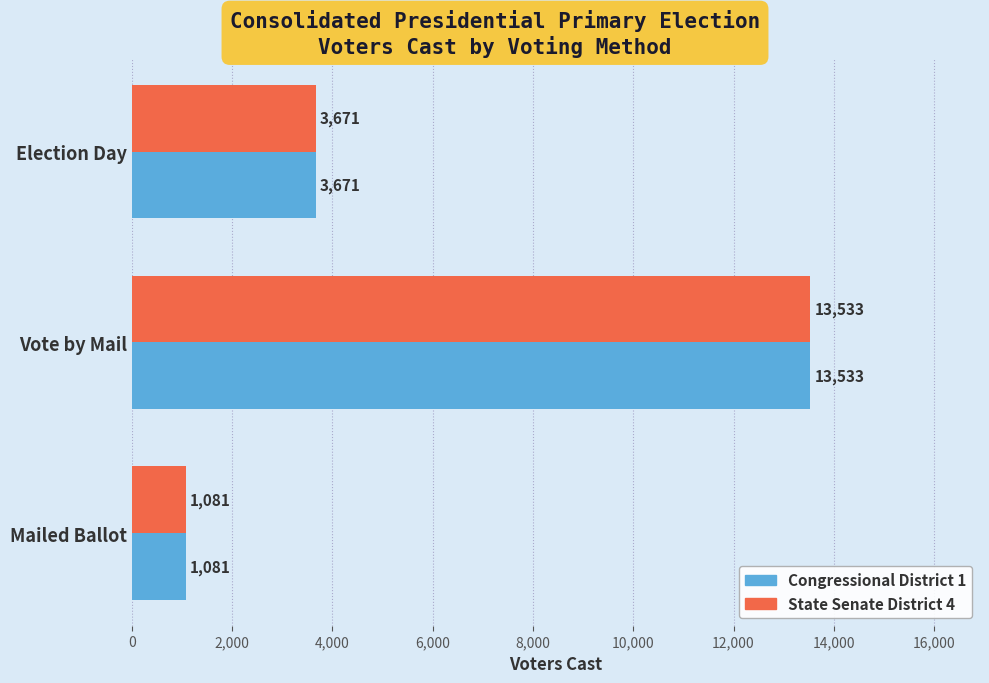

What is the difference between the Congressional District 1 values at Vote by Mail and Mailed Ballot?

12452